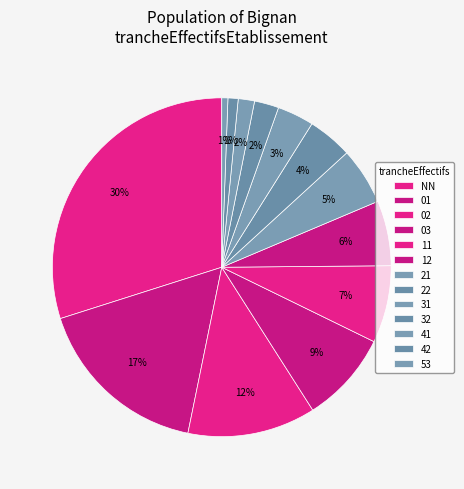

To the nearest percent, what portion does 21 represent?

5%